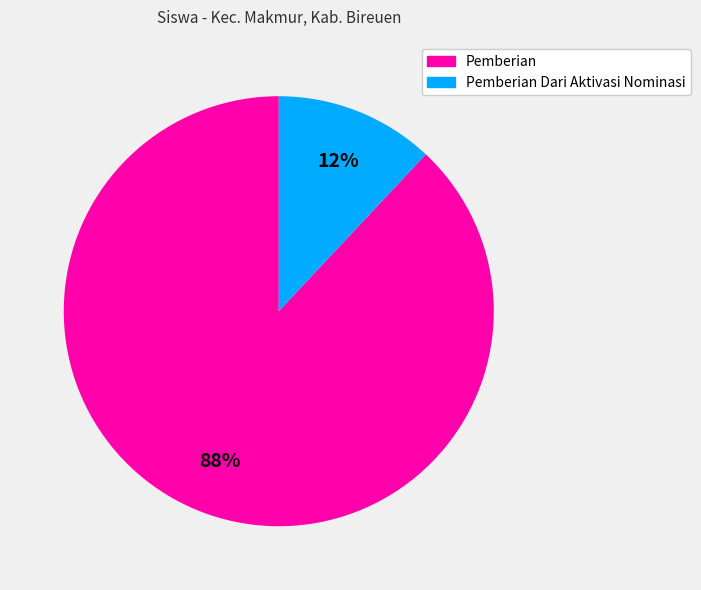

Is there a majority slice in this chart?

Yes